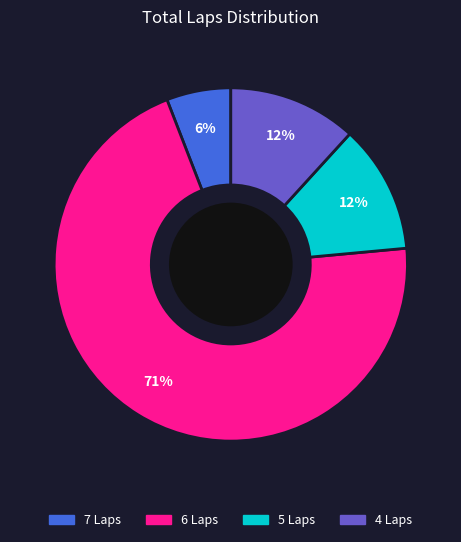

Is there any slice that represents more than half of the pie?

Yes